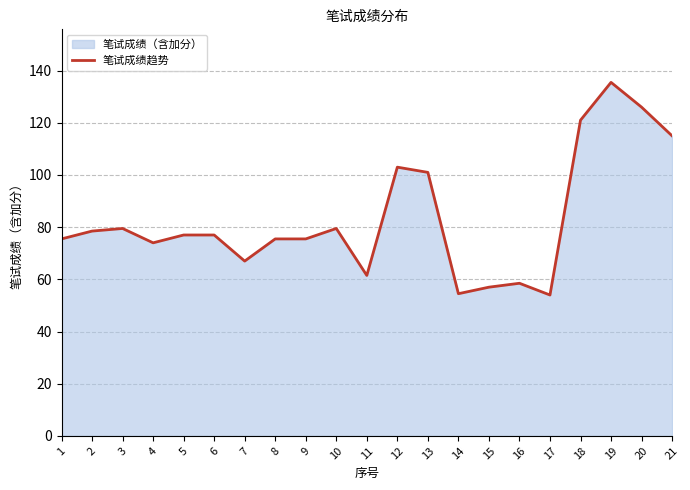

At which label is the value closest to 94?

13